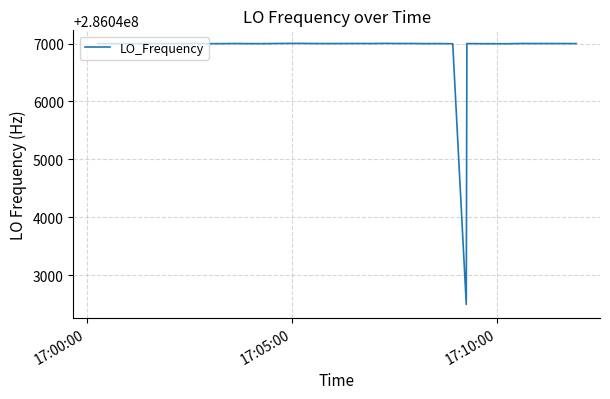

What is the difference between the maximum and minimum values?

4508.9